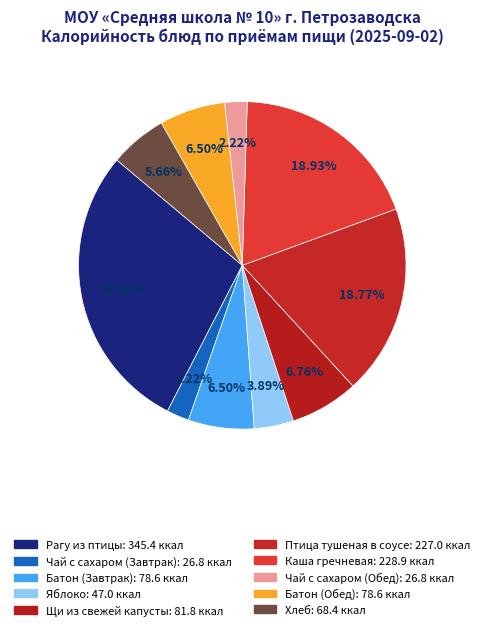

How many slices are in this pie chart?

10